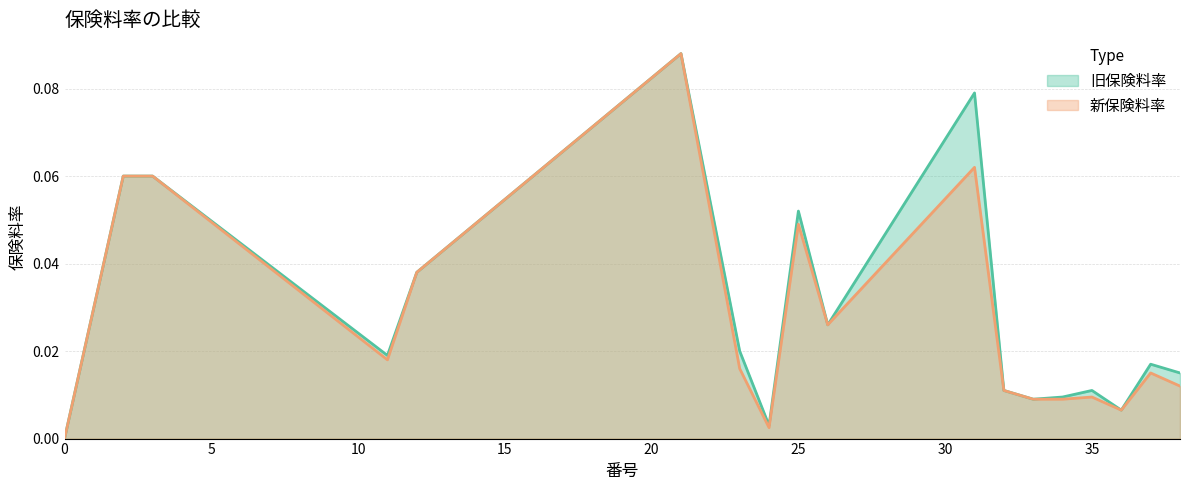

The 新保険料率 series shows 0.0 at 34. True or false?

True